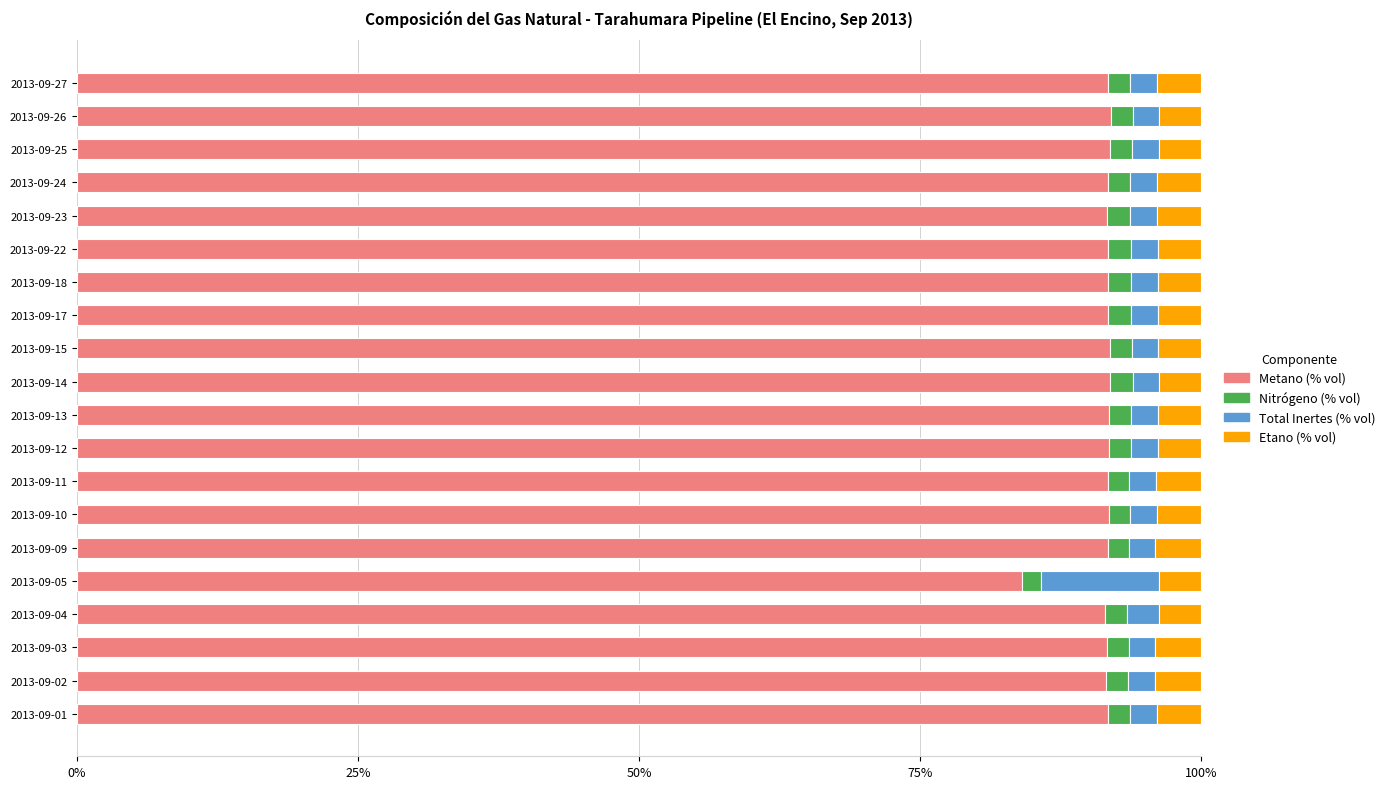

What is the total value across all series at 2013-09-17?

100.0